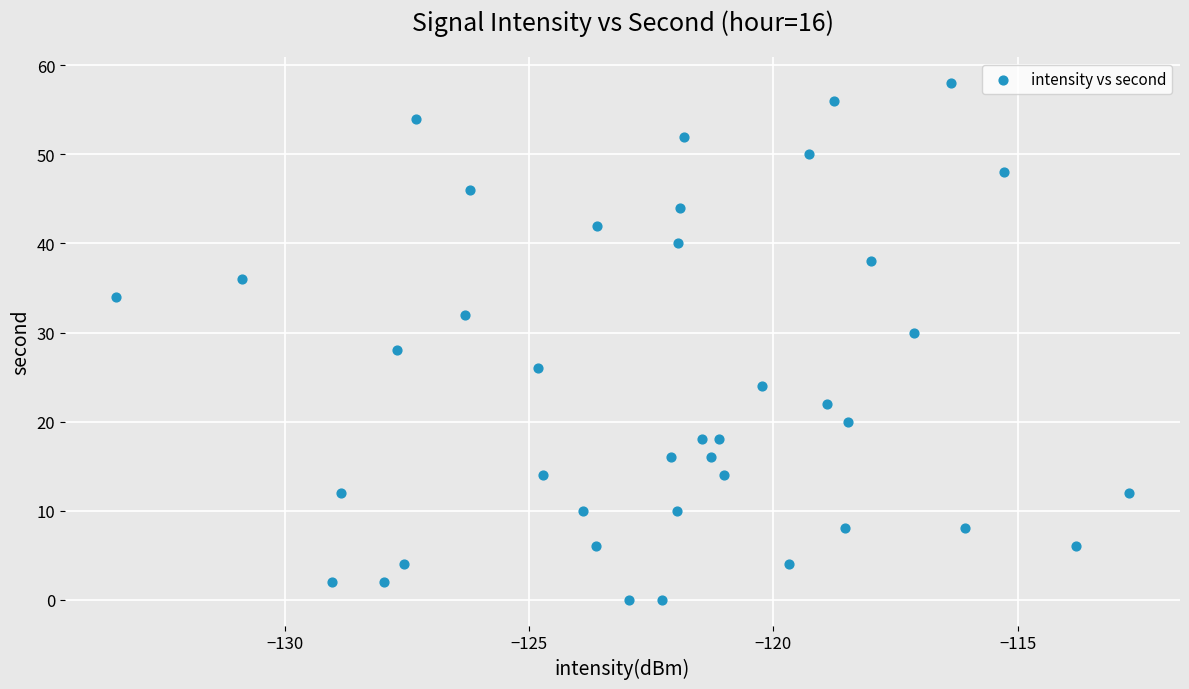

What is the range of Y values (max minus min)?

58